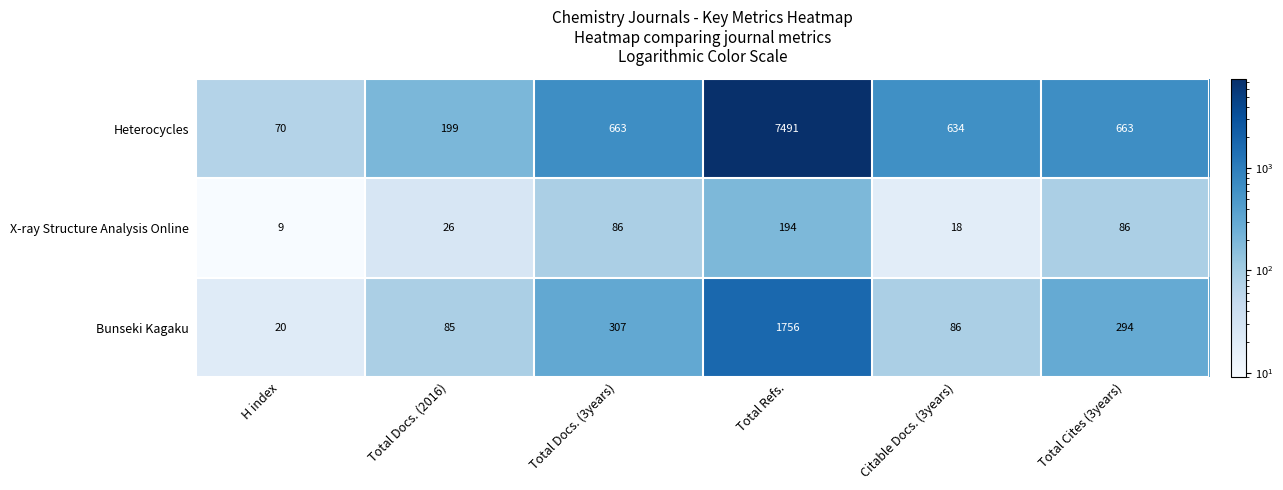

What is the sum of all Heterocycles values?

9720